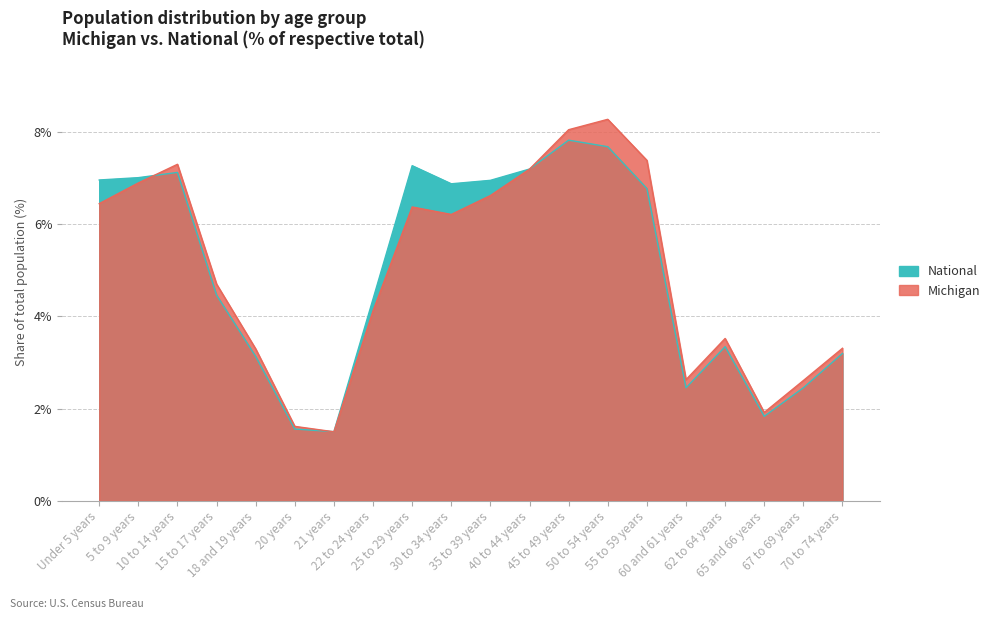

Which series ends up on top after the final intersection of Michigan and National?

Michigan